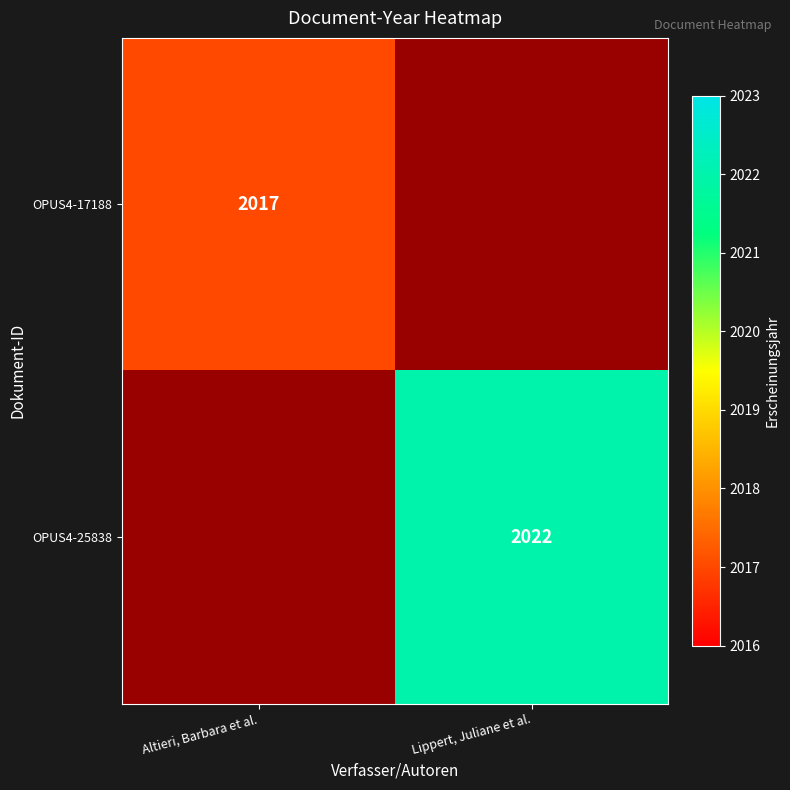

Which has a higher value, Altieri, Barbara et al. or Lippert, Juliane et al.?

Lippert, Juliane et al.